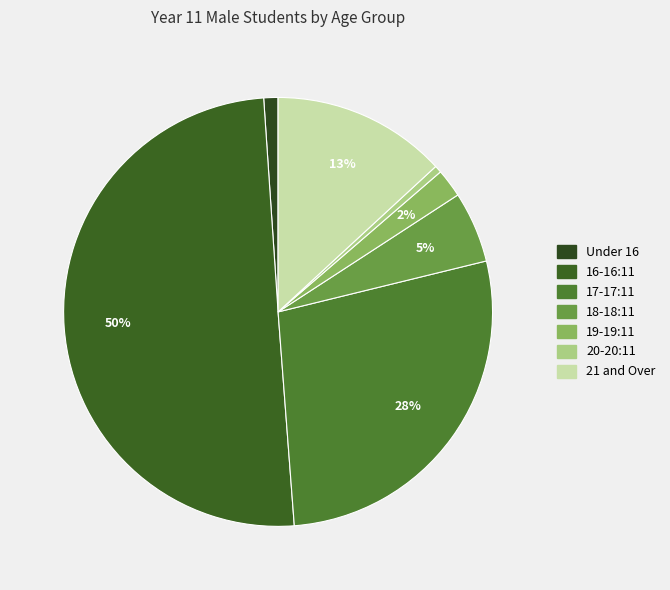

To the nearest percent, what is the difference between the largest and smallest slice percentages?

50%